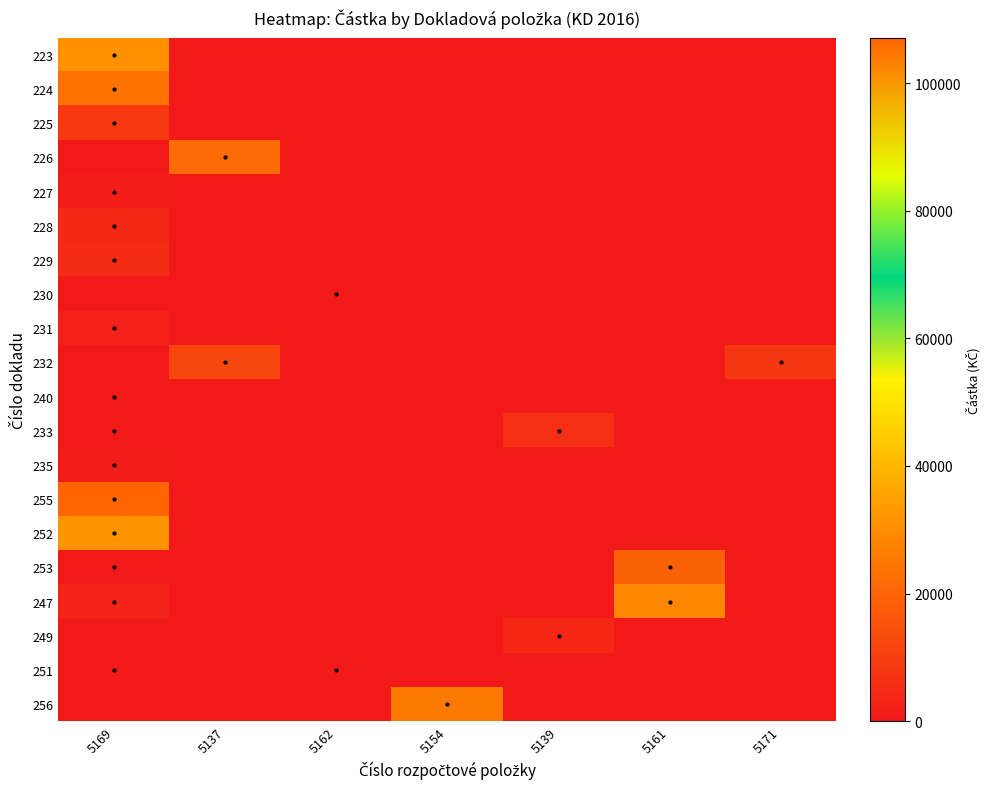

Rank the series by their maximum value, from highest to lowest.

255, 224, 252, 223, 247, 256, 226, 253, 232, 225, 233, 229, 228, 249, 231, 235, 227, 240, 251, 230